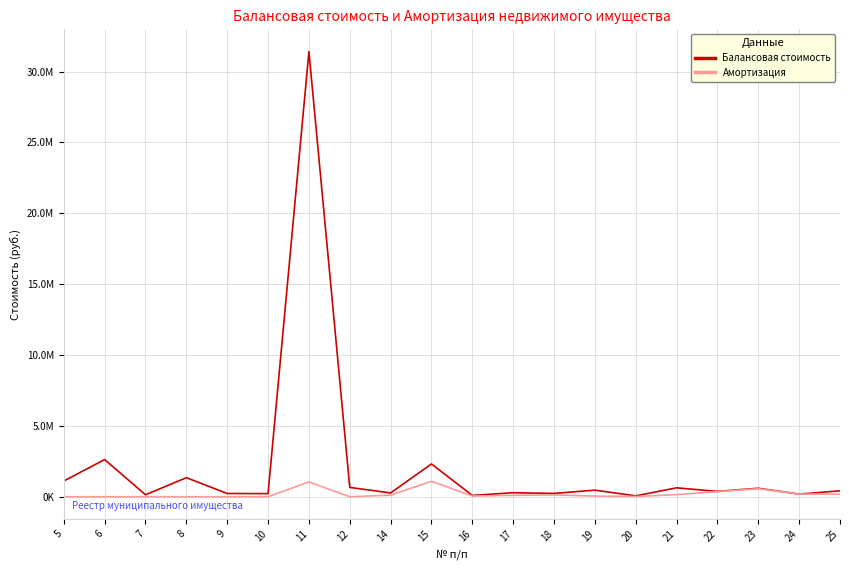

At which label is Балансовая стоимость closest to 15736207?

6